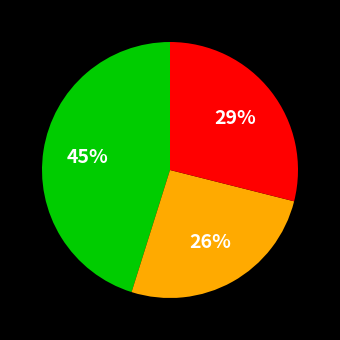

Does any single category account for the majority?

No